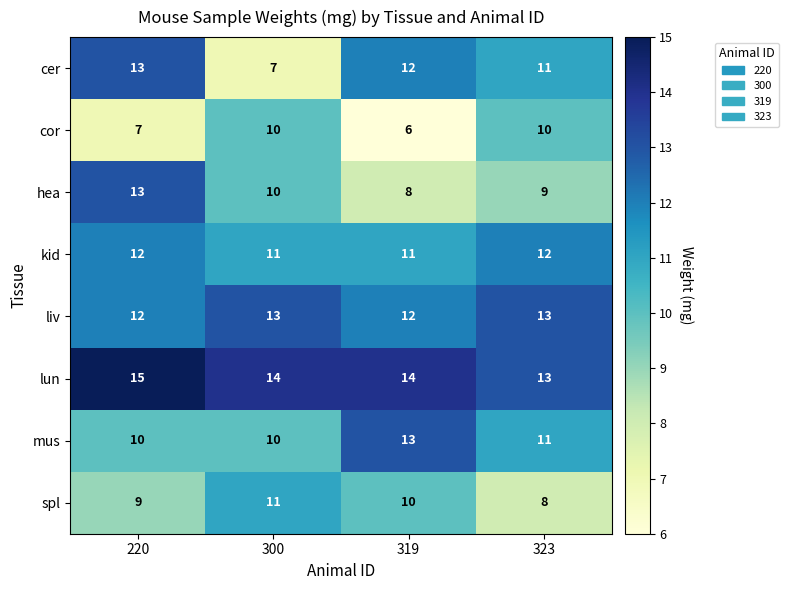

Between 220 and 319, which series saw the biggest shift?

hea